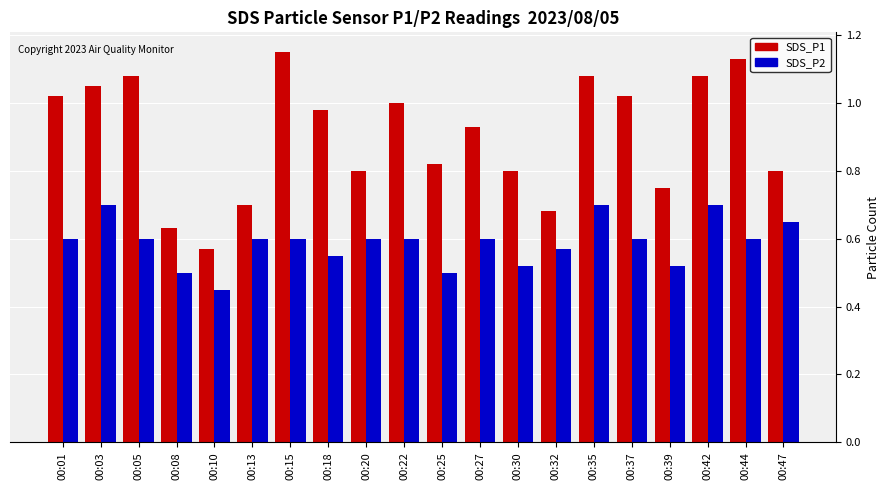

True or false: SDS_P1 has a value of 0.8 at 00:10.

False